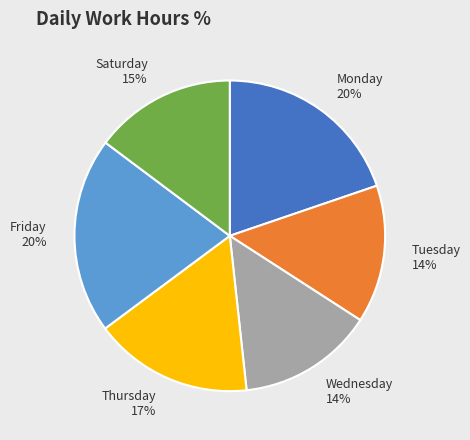

To the nearest percent, what portion does Saturday represent?

15%